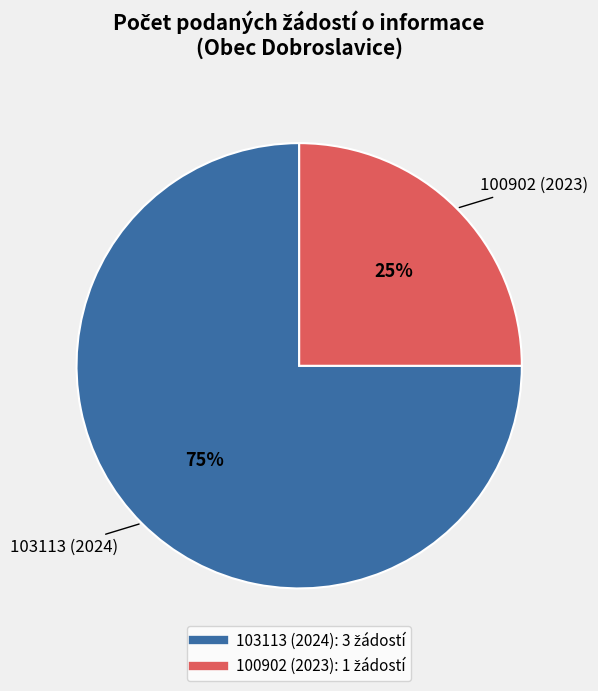

Rank the categories by value from lowest to highest.

100902 (2023), 103113 (2024)